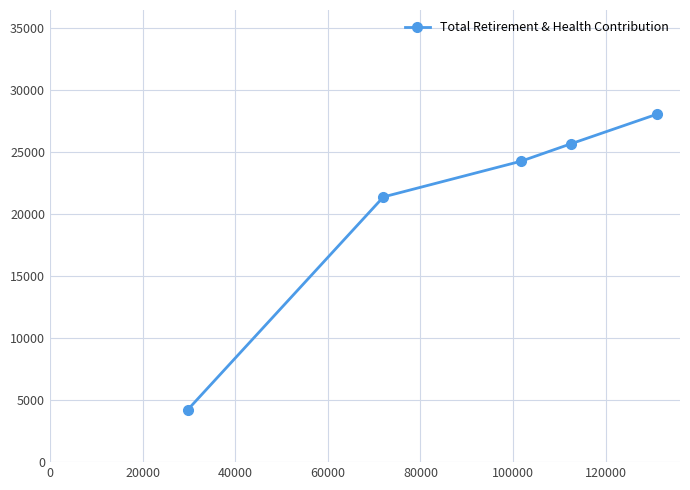

What is the greatest value displayed?

28009